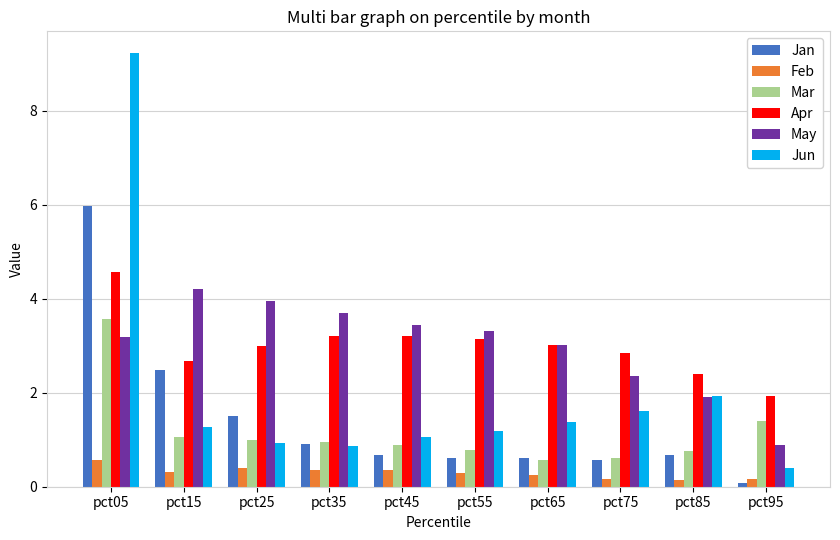

What is the value of the Jun bar at the 8th from the left?

1.6